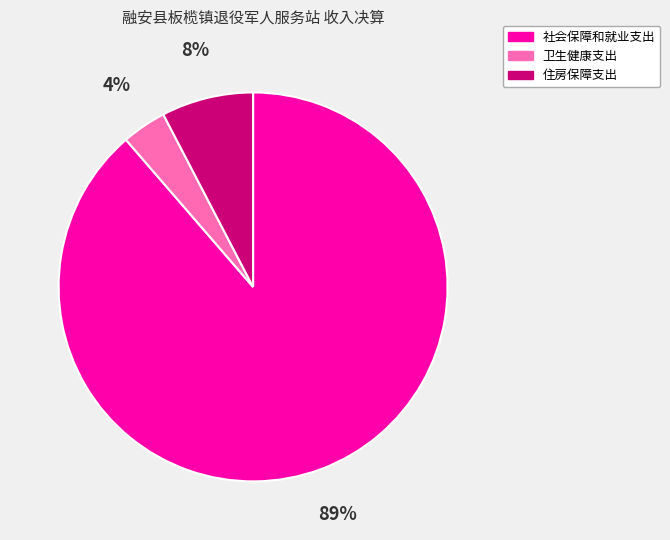

Which slice is the smallest?

卫生健康支出